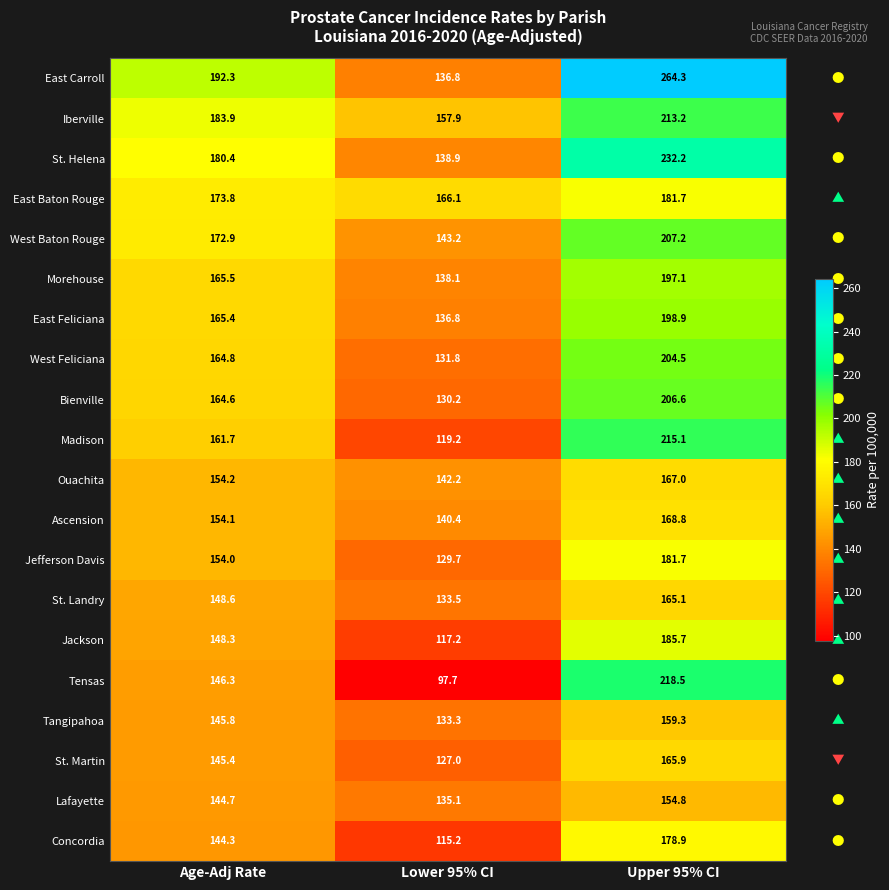

What value does the East Baton Rouge series have at Age-Adj Rate?

173.8